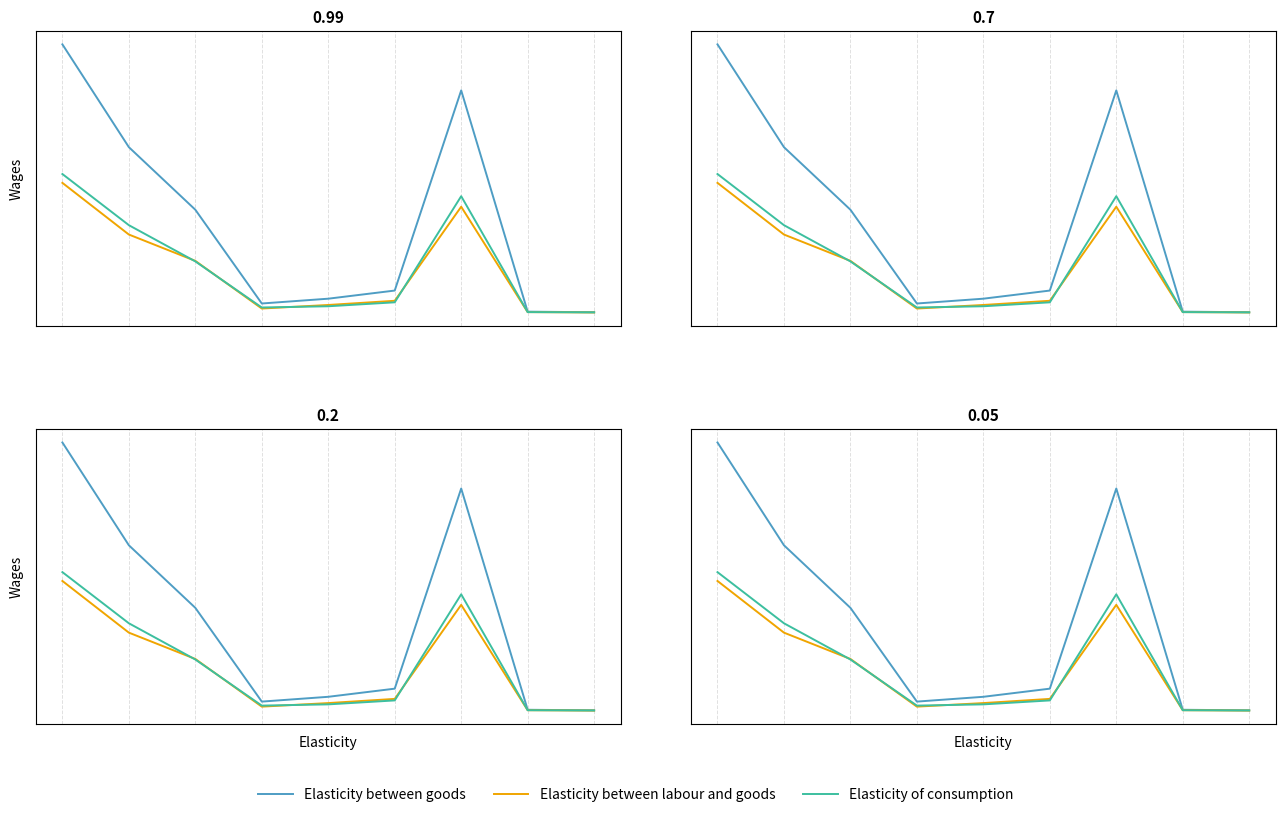

What is the value of the Elasticity between goods point at the 2nd from the left?

13029.6